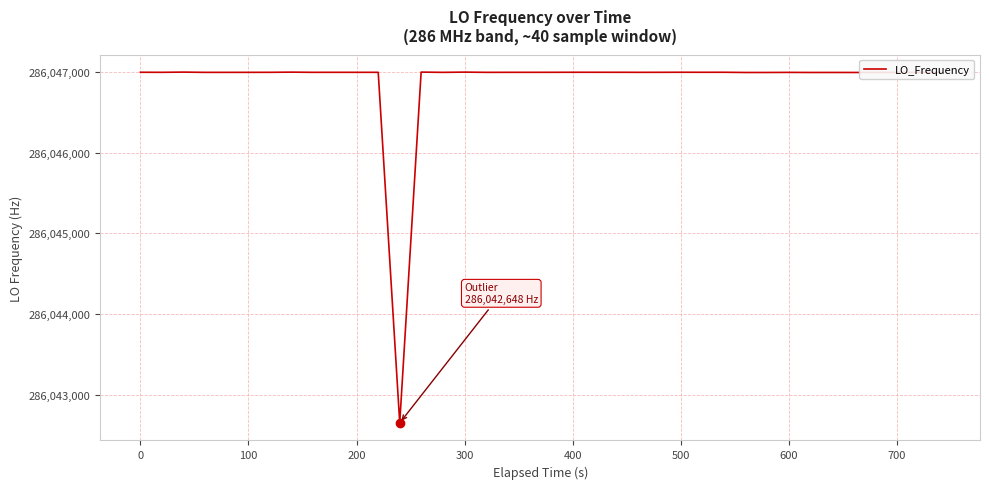

What is the minimum value shown in the chart?

286042648.1